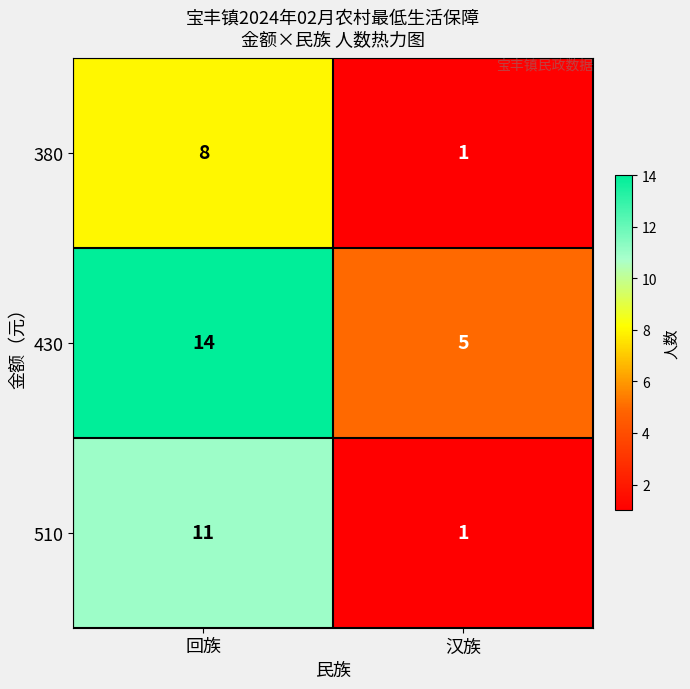

List the series in order of their peak value, lowest first.

380, 510, 430